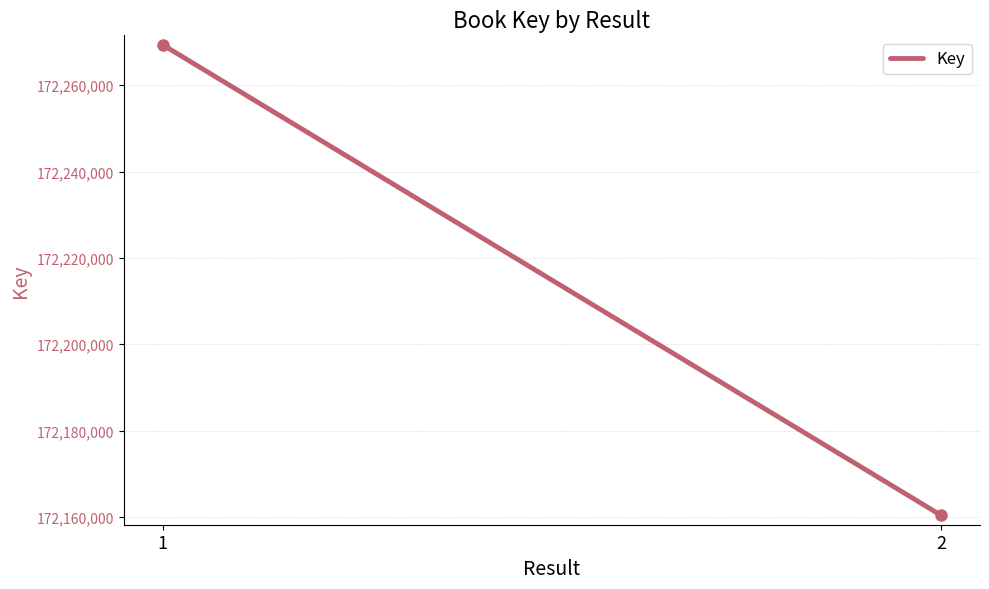

Reading right to left, extract all data points from this chart.

2=172160367	1=172269377